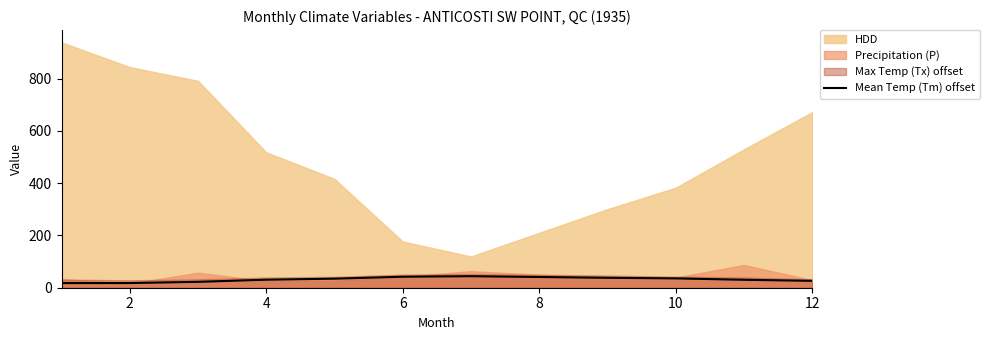

What is the highest value of the Mean Temp (Tm) offset series?

44.1